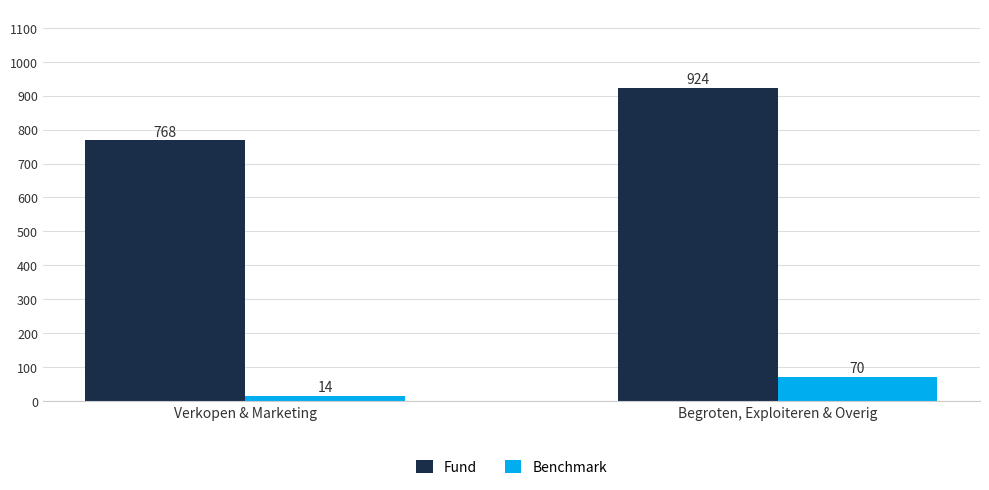

What is the label of the 2nd bar from the right?

Verkopen & Marketing